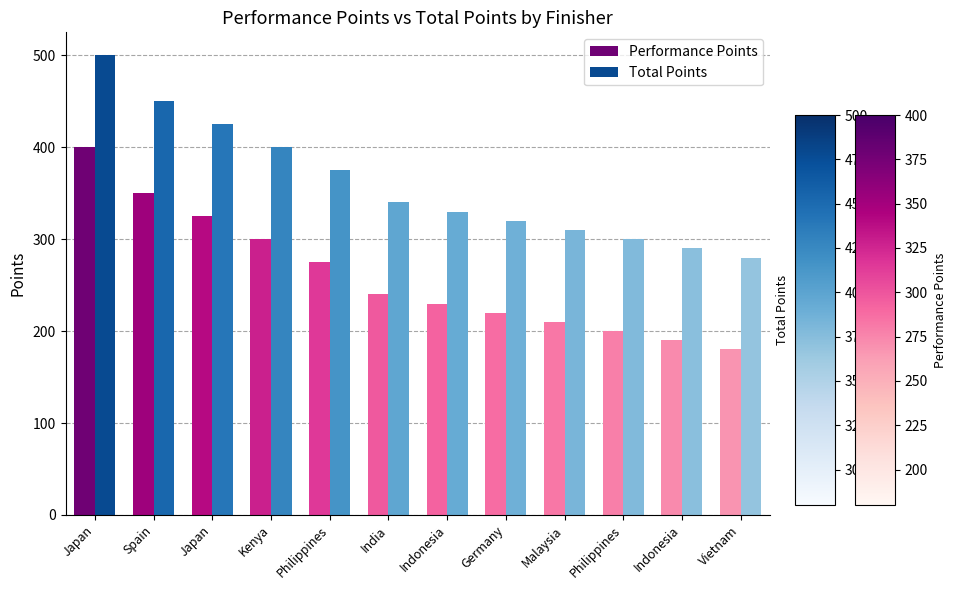

Read the Total Points value at Japan, to the nearest 10.

500